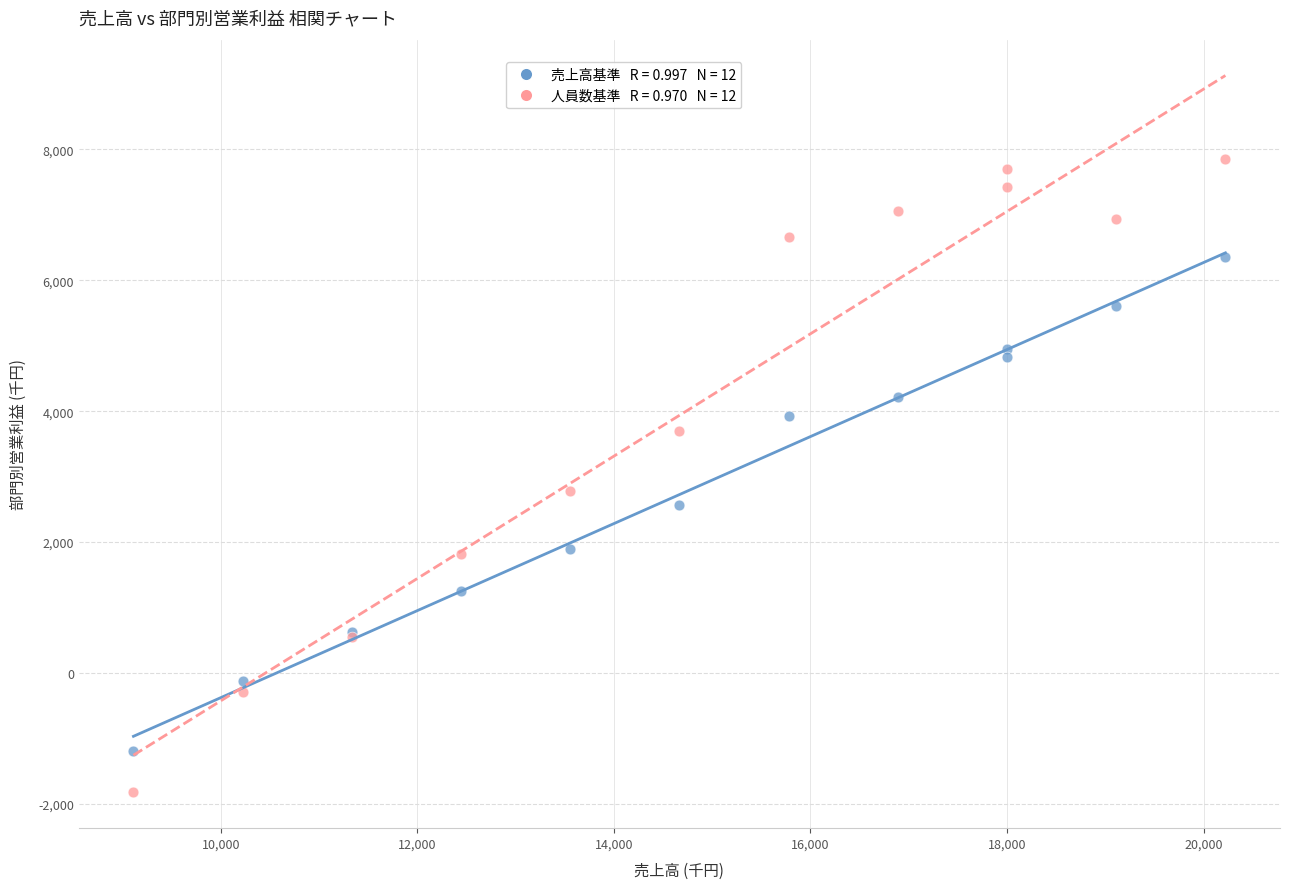

Across all series, what Y value is closest to 3015?

2781